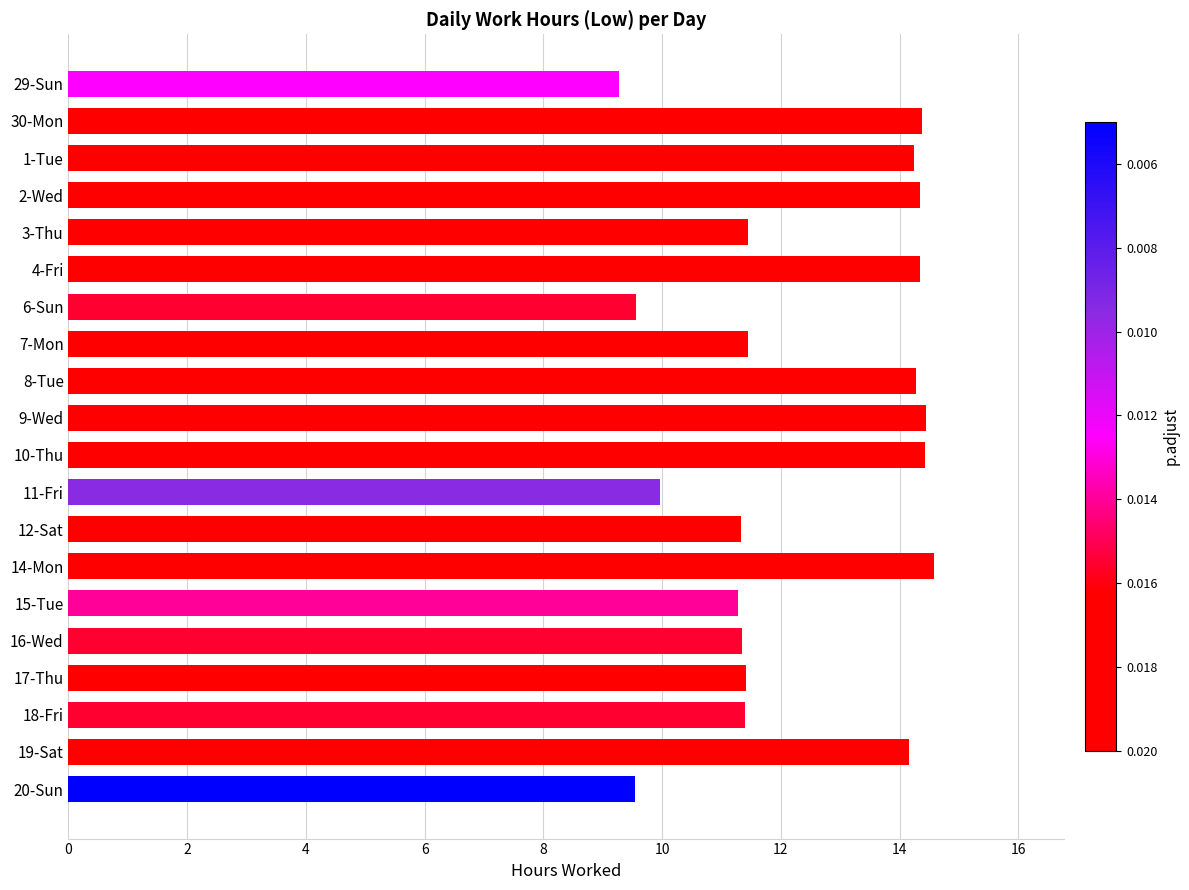

How many series are shown in this chart?

1